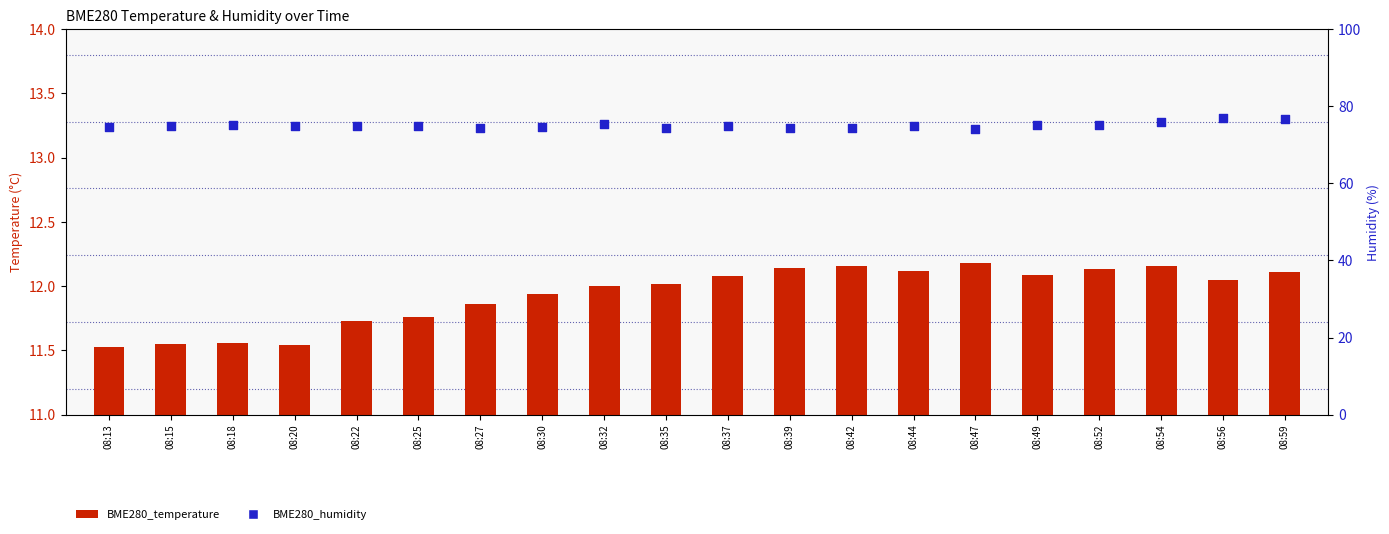

Which series has the largest total across all categories?

BME280_humidity